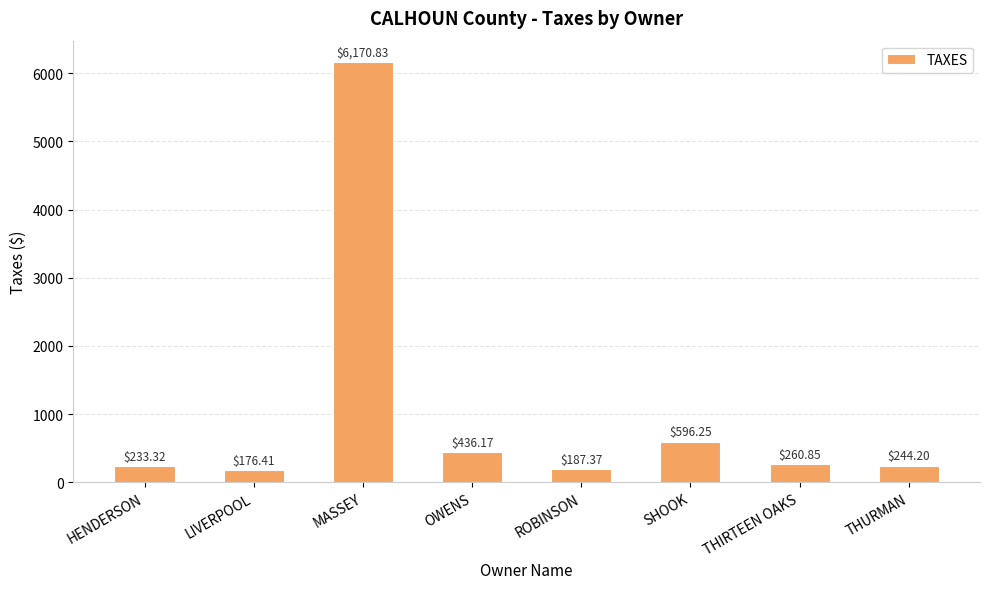

What is the label of the 5th bar from the left?

ROBINSON